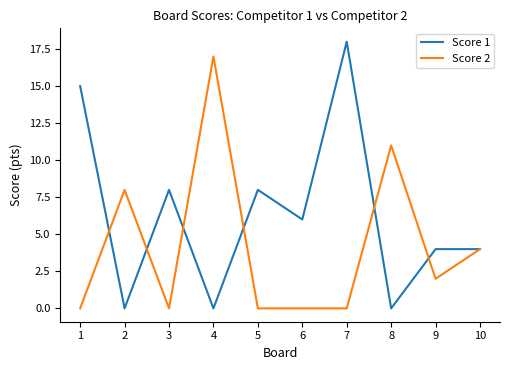

Is this an area chart (filled region under the line)?

No